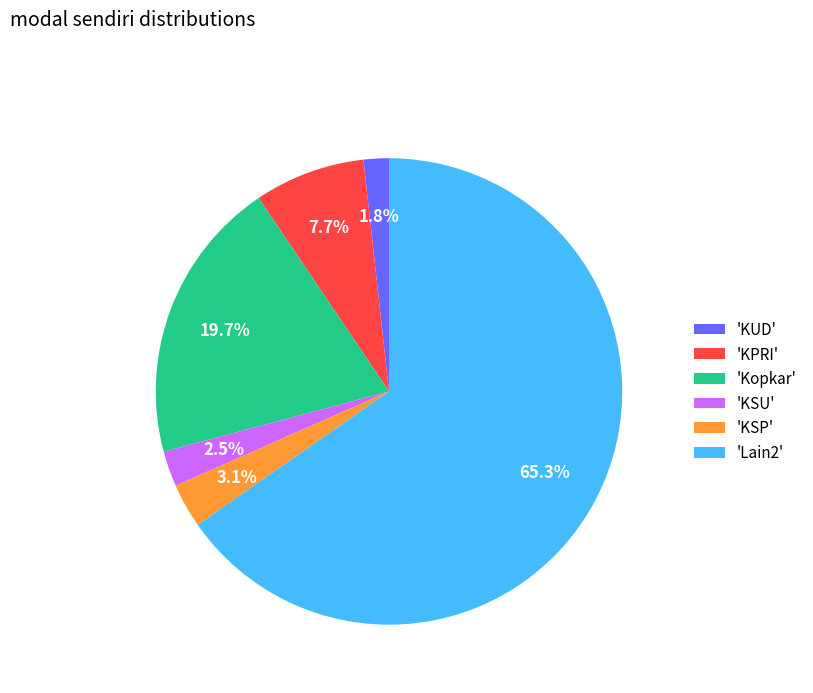

Between 'Lain2' and 'Kopkar', which is larger?

'Lain2'